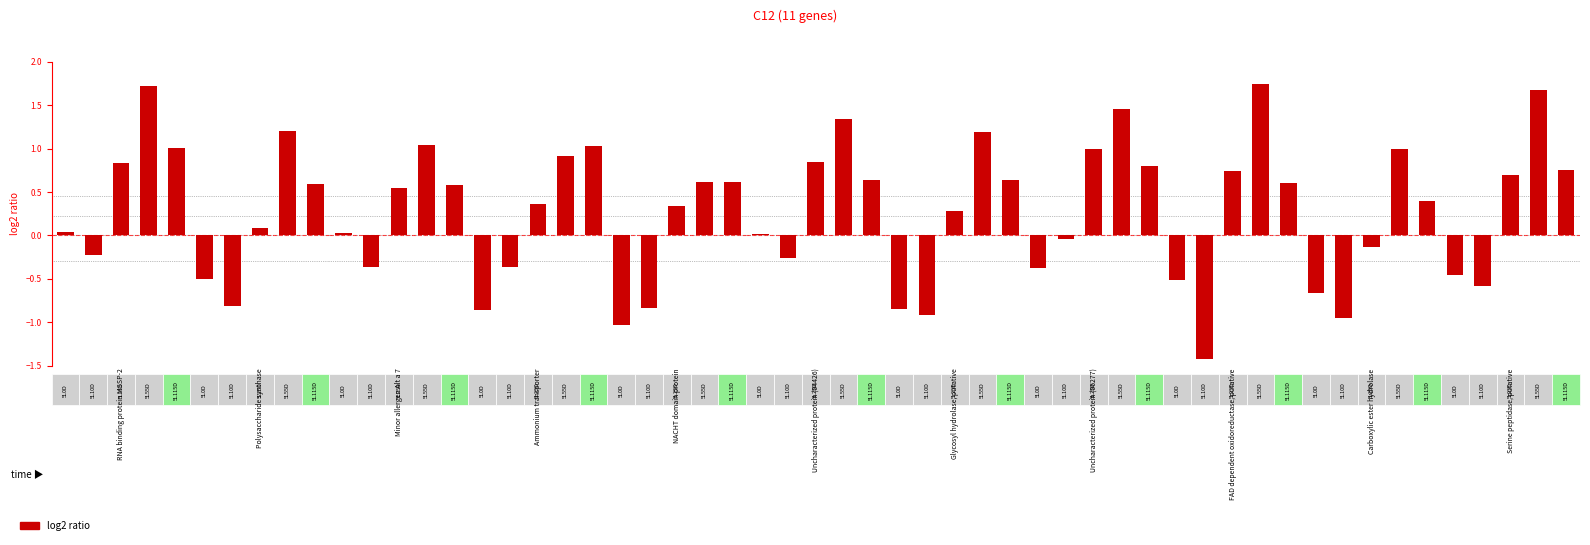

At which category is the sum across all series the highest?

RNA binding protein MSSP-2